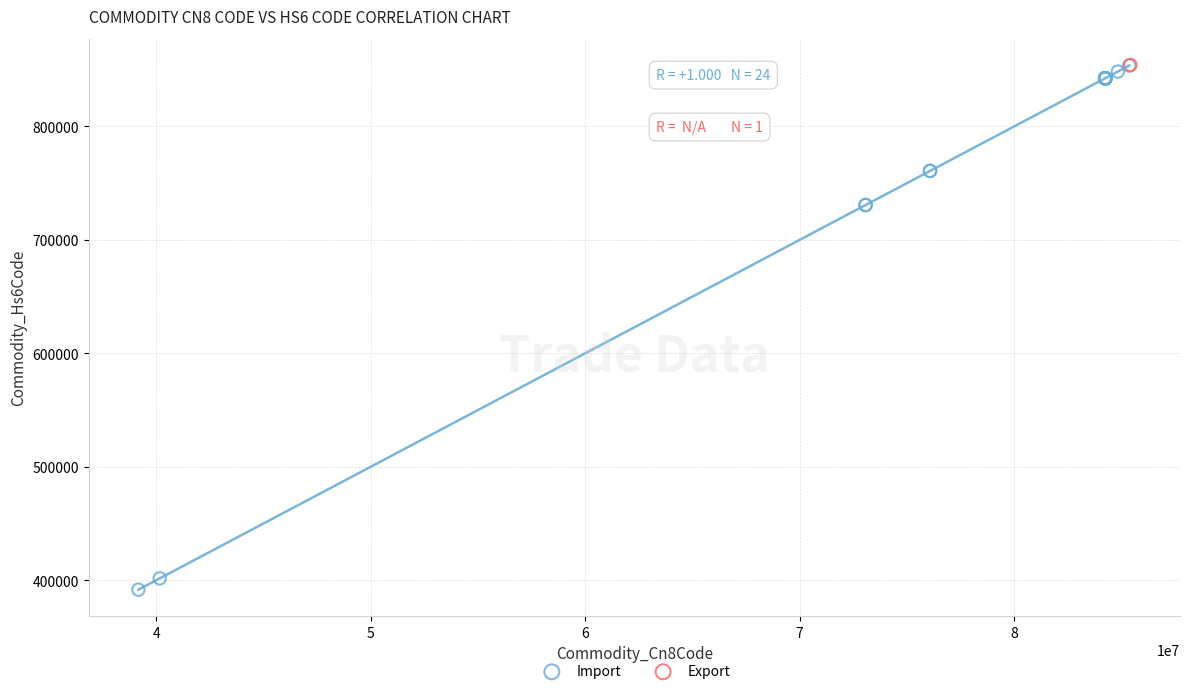

What are all the series names shown in the legend?

Import, Export